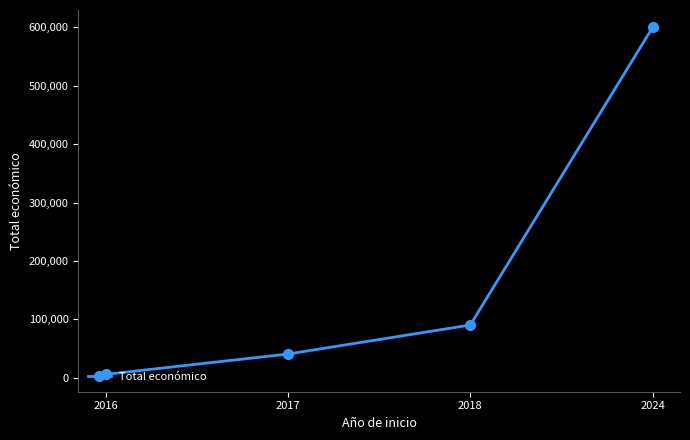

What is the smallest value displayed?

6000